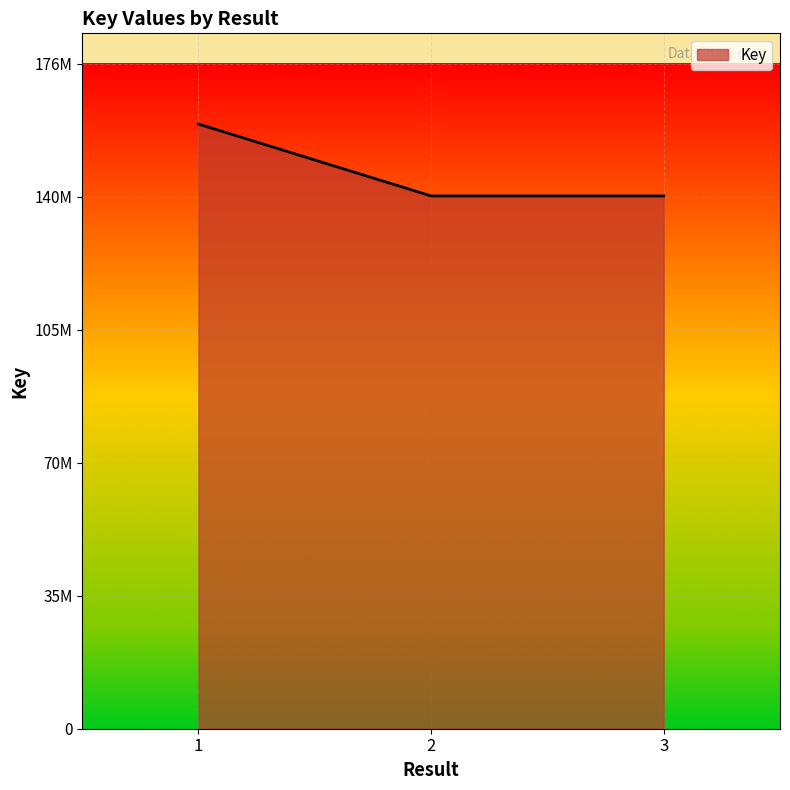

Does the chart have visible grid lines?

Yes